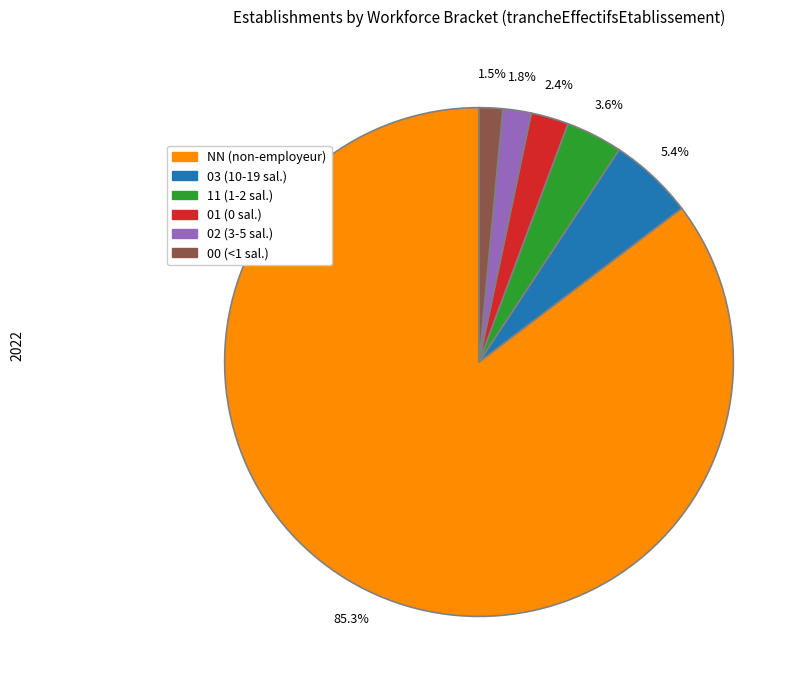

Is it true that NN is 85% of the pie?

True